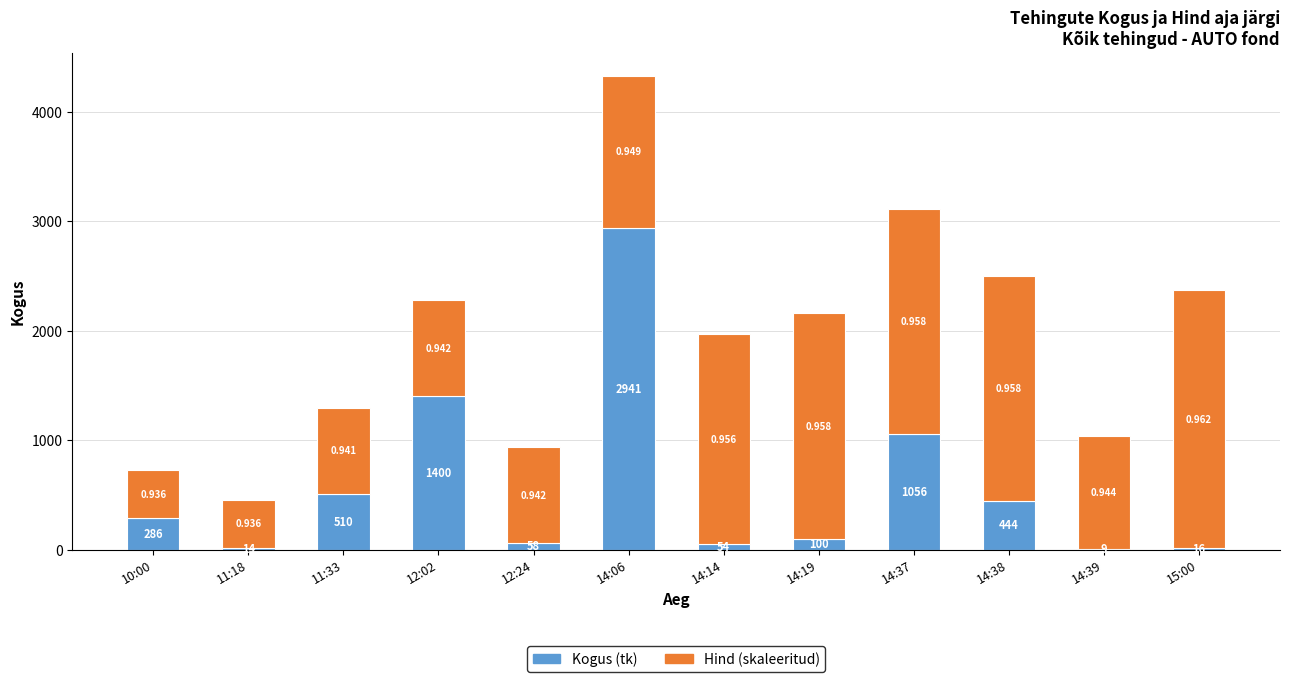

True or false: Hind (skaleeritud) has a value of 2352.8 at 15:00.

True